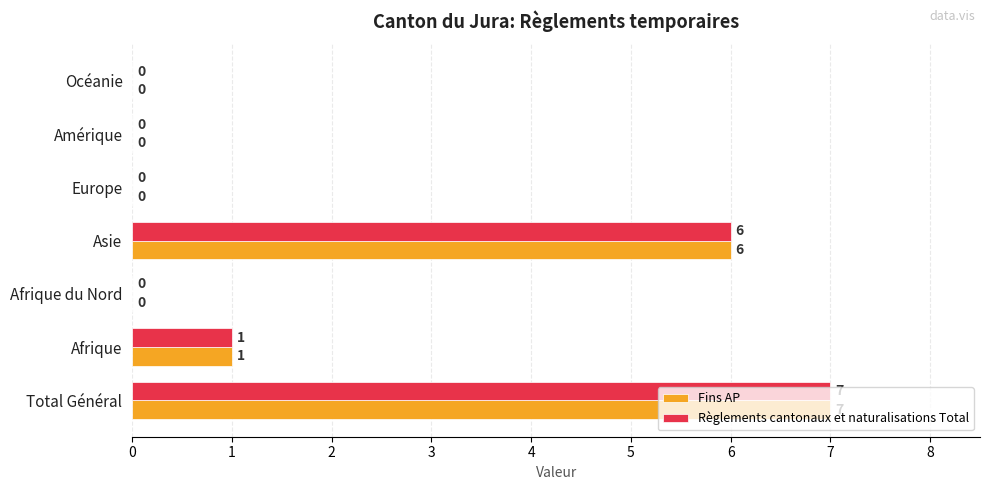

The Règlements cantonaux et naturalisations Total series shows 1 at Afrique. True or false?

True